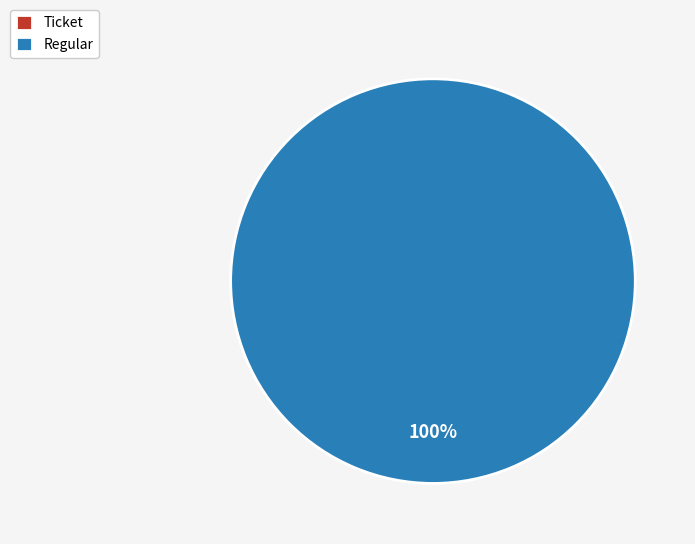

What is the change in value from Ticket to Regular?

+11